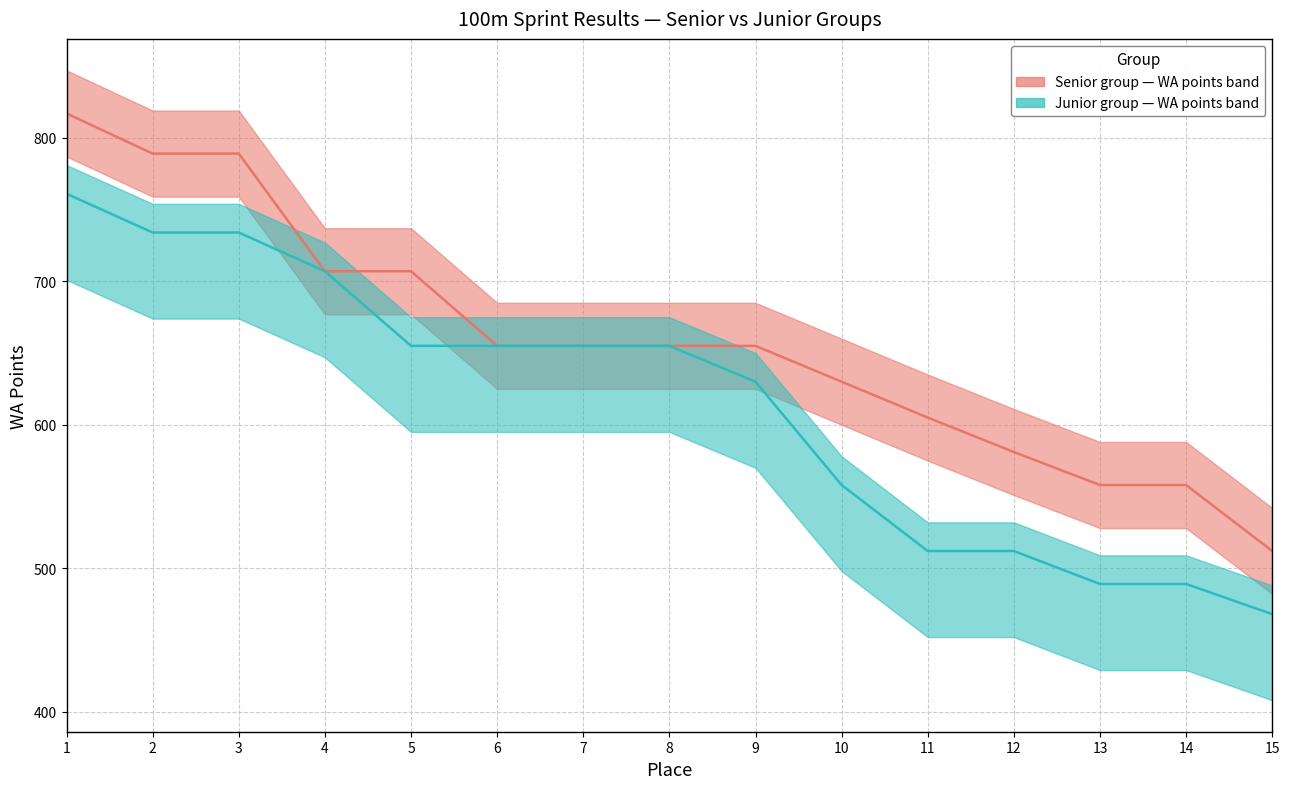

What is the value of the Result (junior) point at the 14th from the left?

489